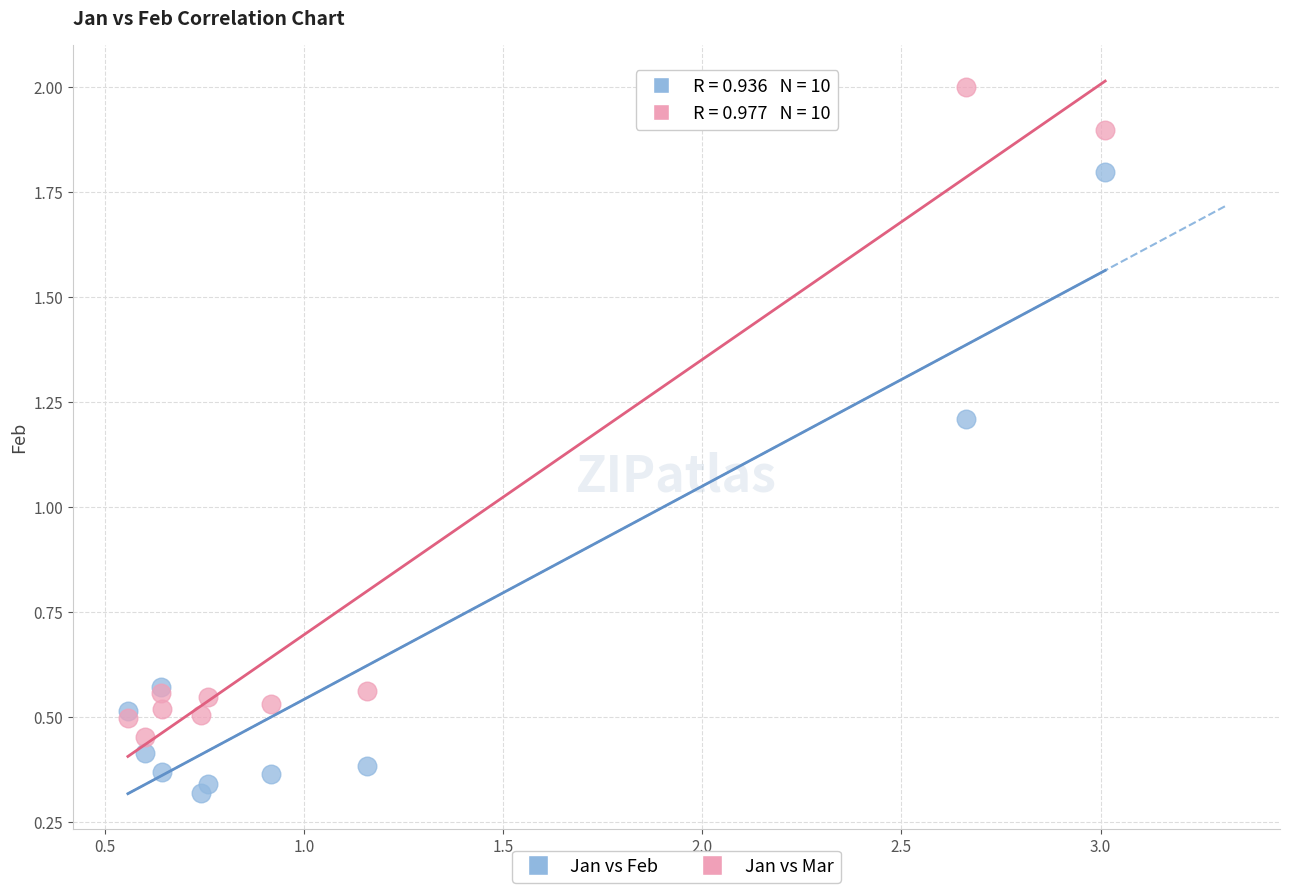

Across all series, what Y value is closest to 1?

1.2